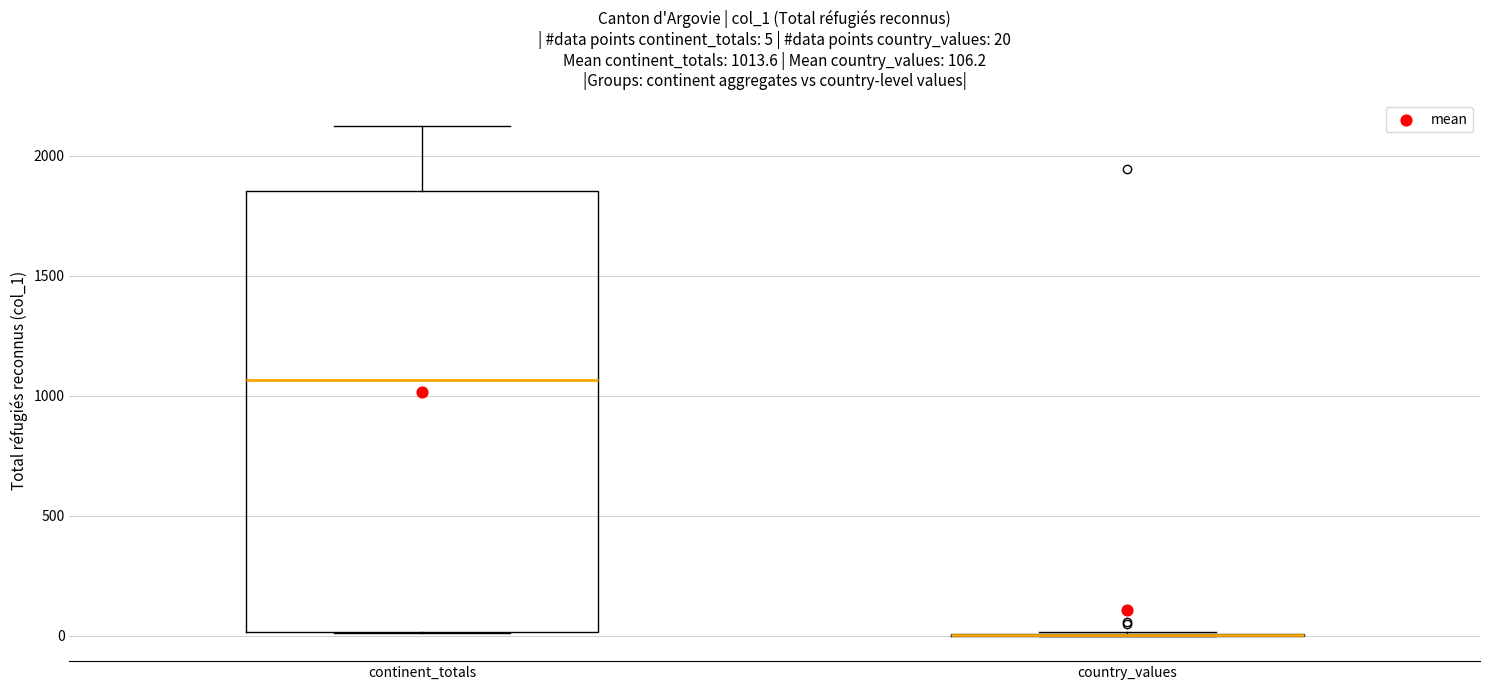

Comparing the boxes themselves (not the whiskers), which one is the tallest?

continent_totals